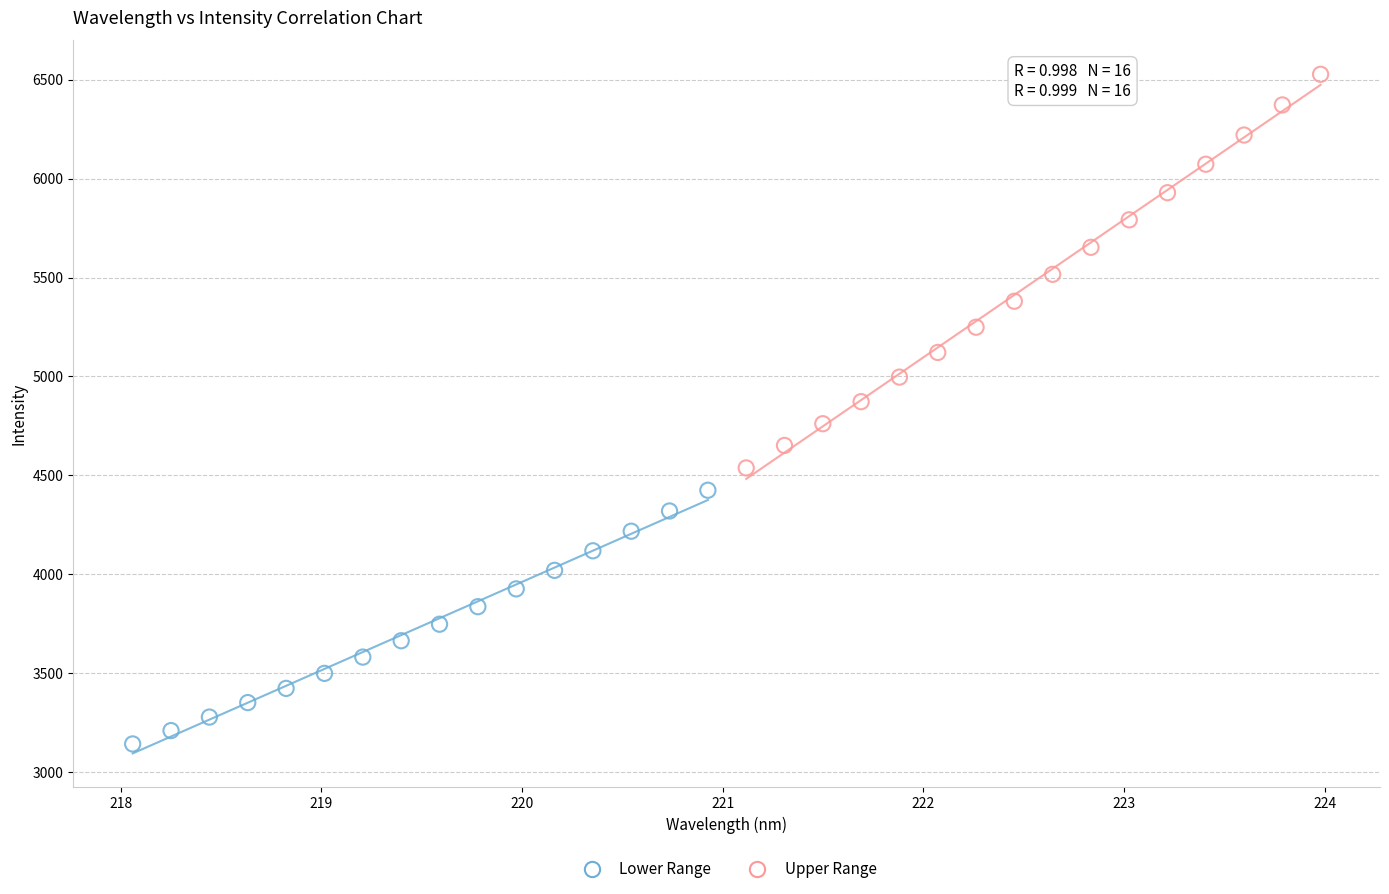

Which series reaches the minimum Y coordinate?

Lower Range